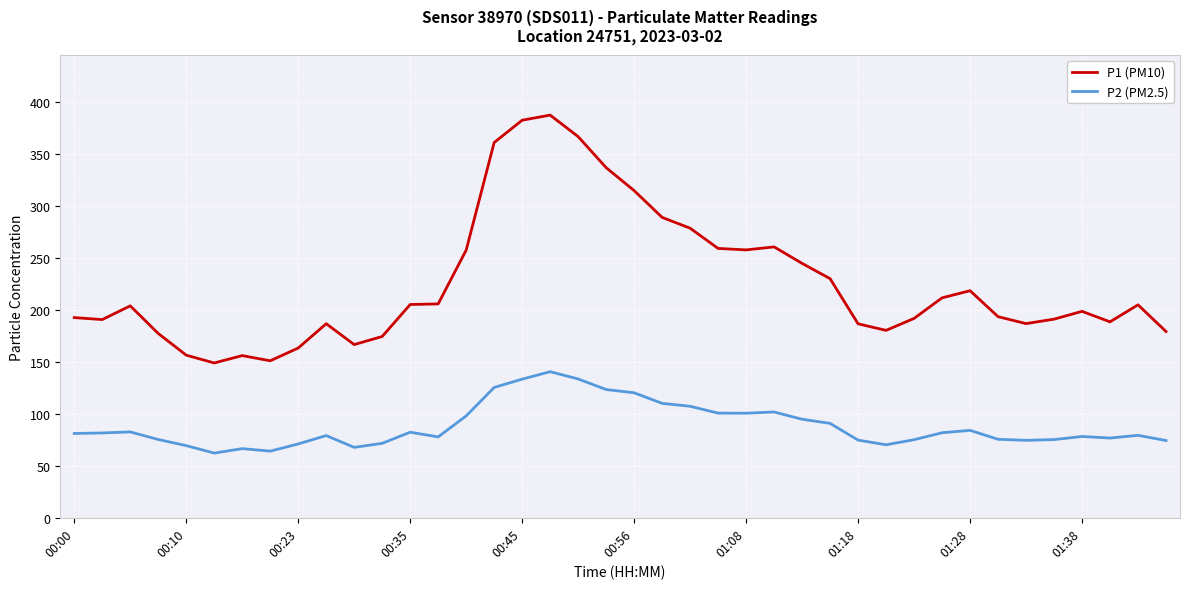

What is the minimum value shown in the chart?

62.3